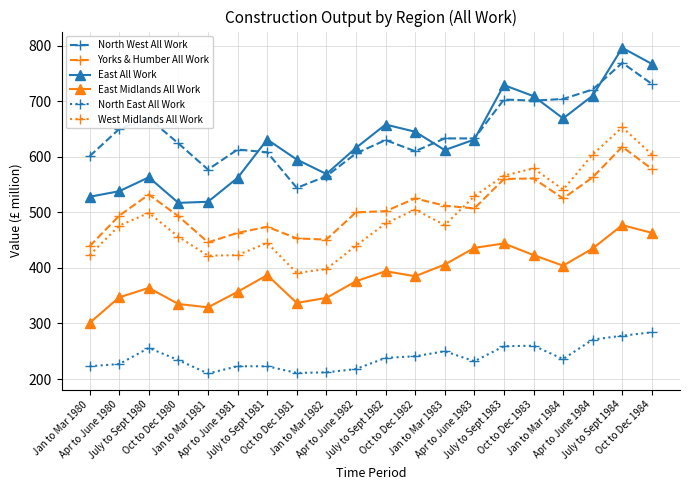

True or false: East Midlands All Work has more than 1 interior local peaks.

True